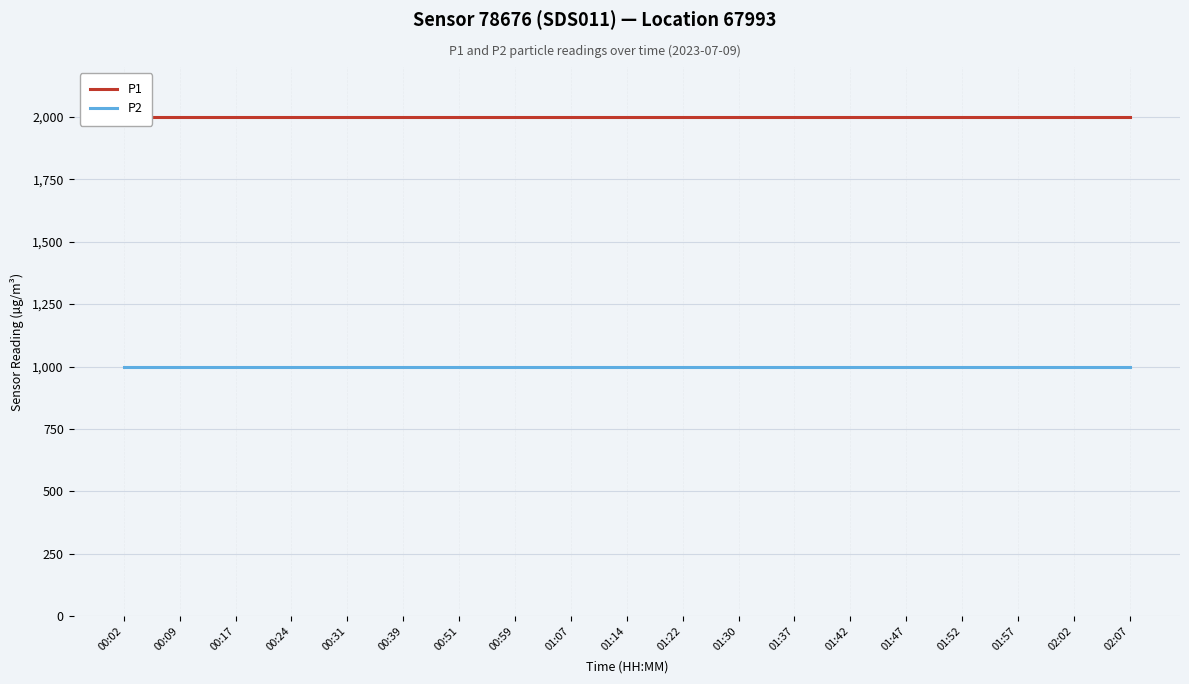

True or false: P1 has more than 0 interior local peaks.

False